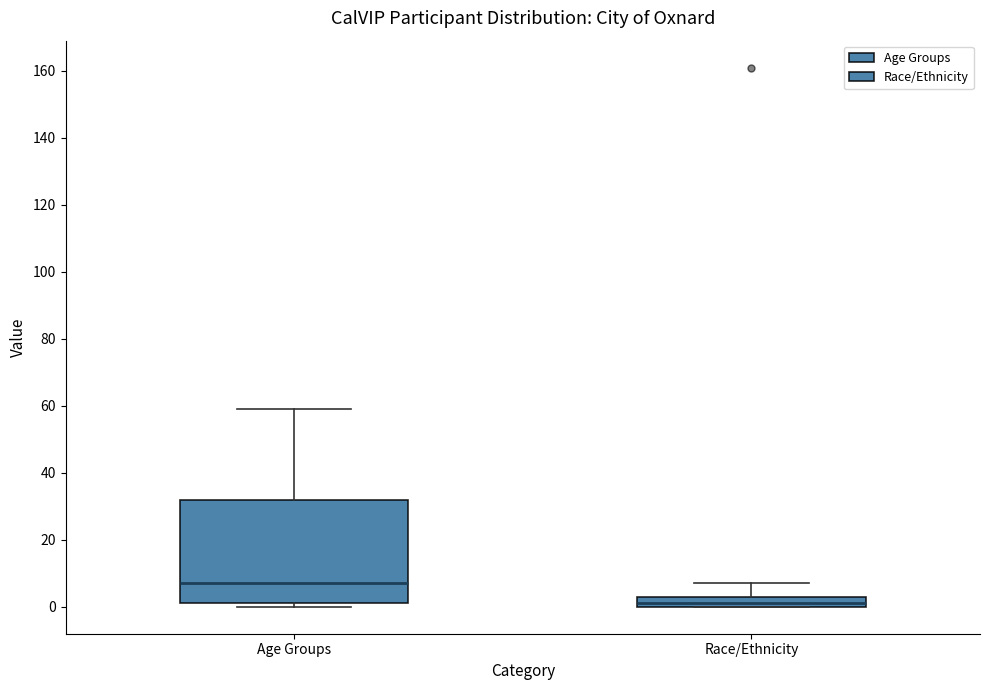

Where does the median line of the box for Age Groups sit on the y-axis? The values are not printed on the chart, so give them approximately, as read against the axis.

8